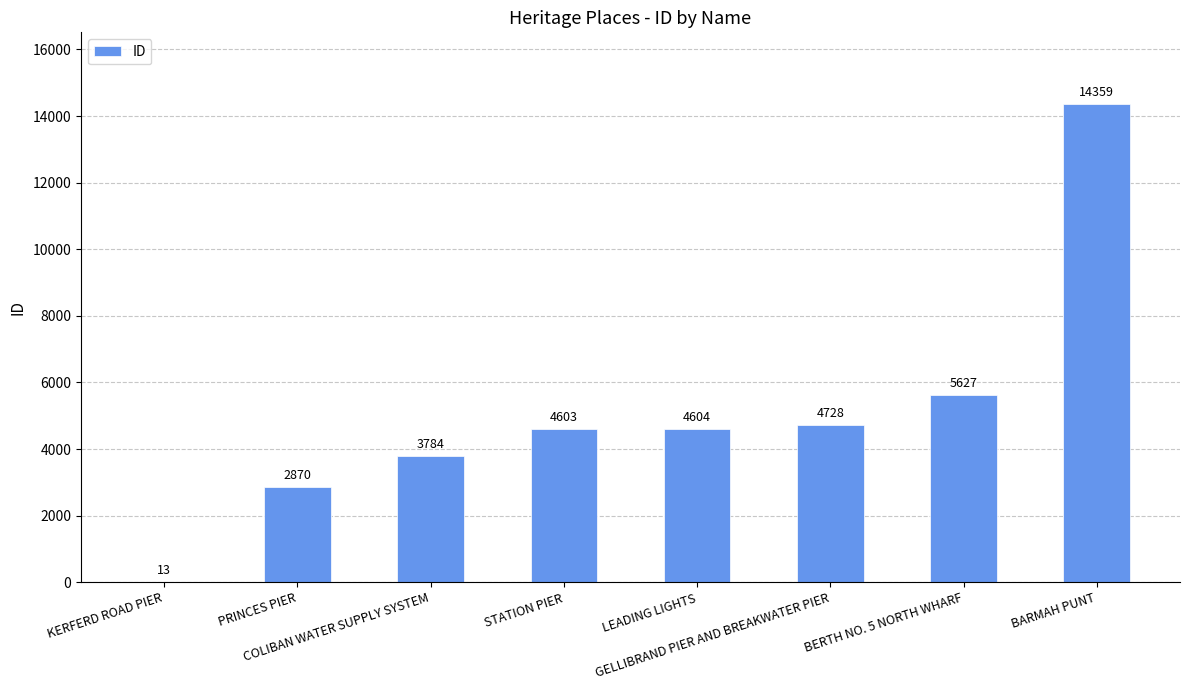

The chart shows a value of 6615 at COLIBAN WATER SUPPLY SYSTEM. True or false?

False